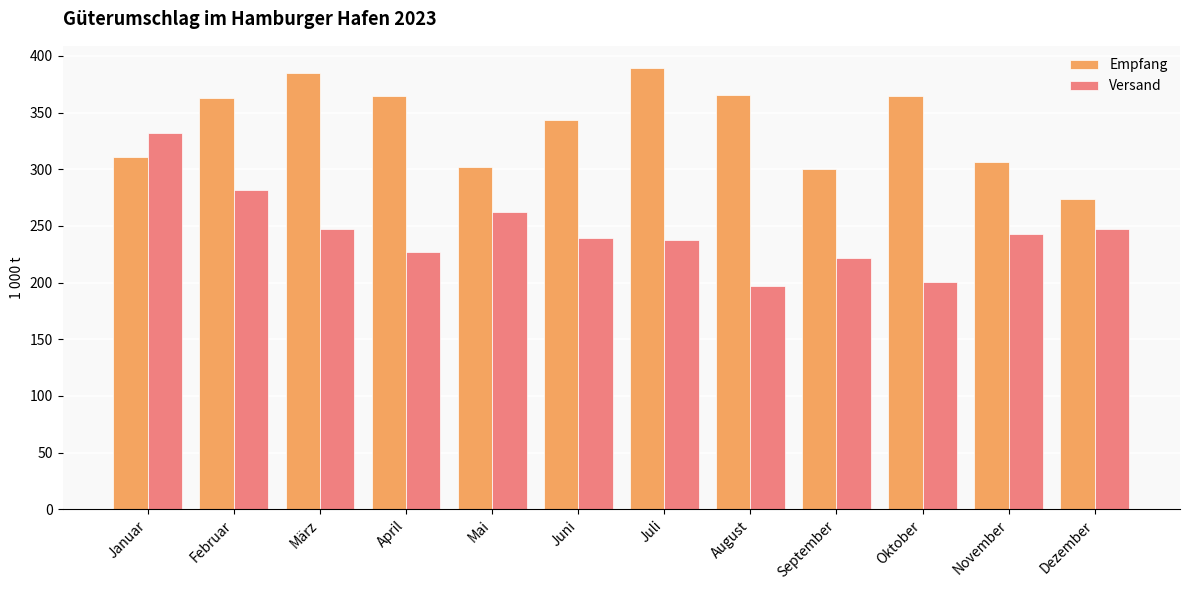

What is the difference between the maximum and minimum values in the Empfang series?

116.1